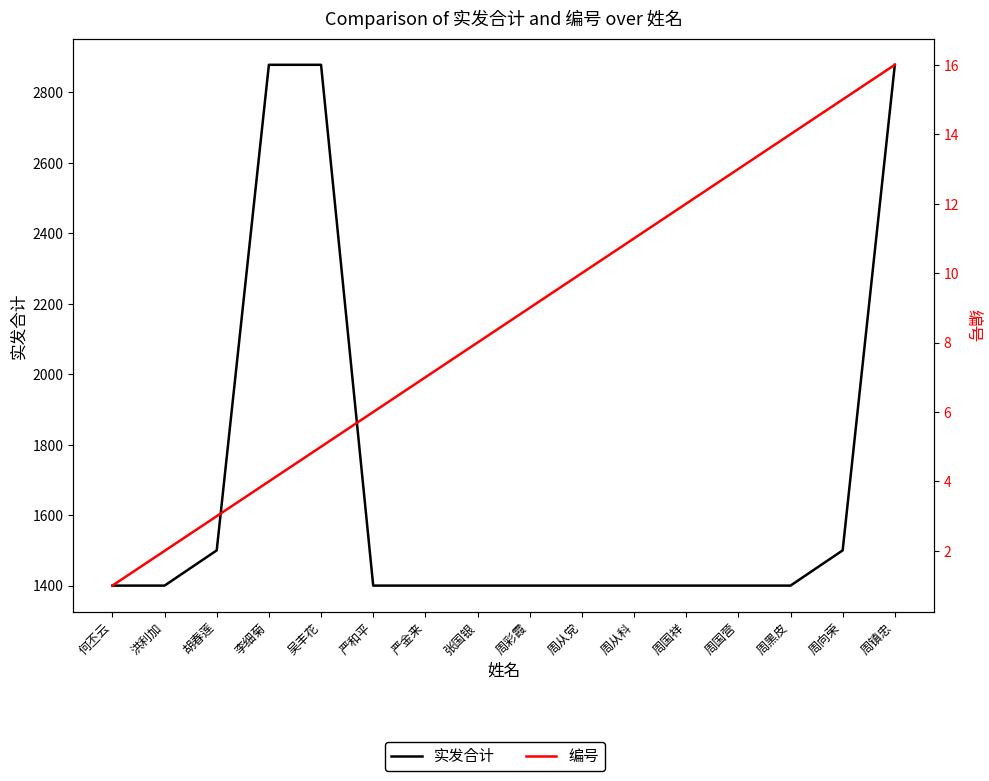

True or false: 编号 has a value of 15 at 周向荣.

True